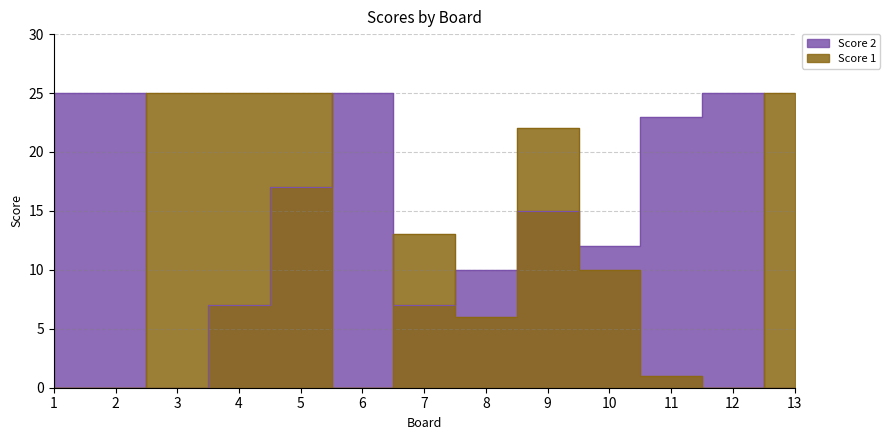

At which category does Score 1 reach its first local peak?

7